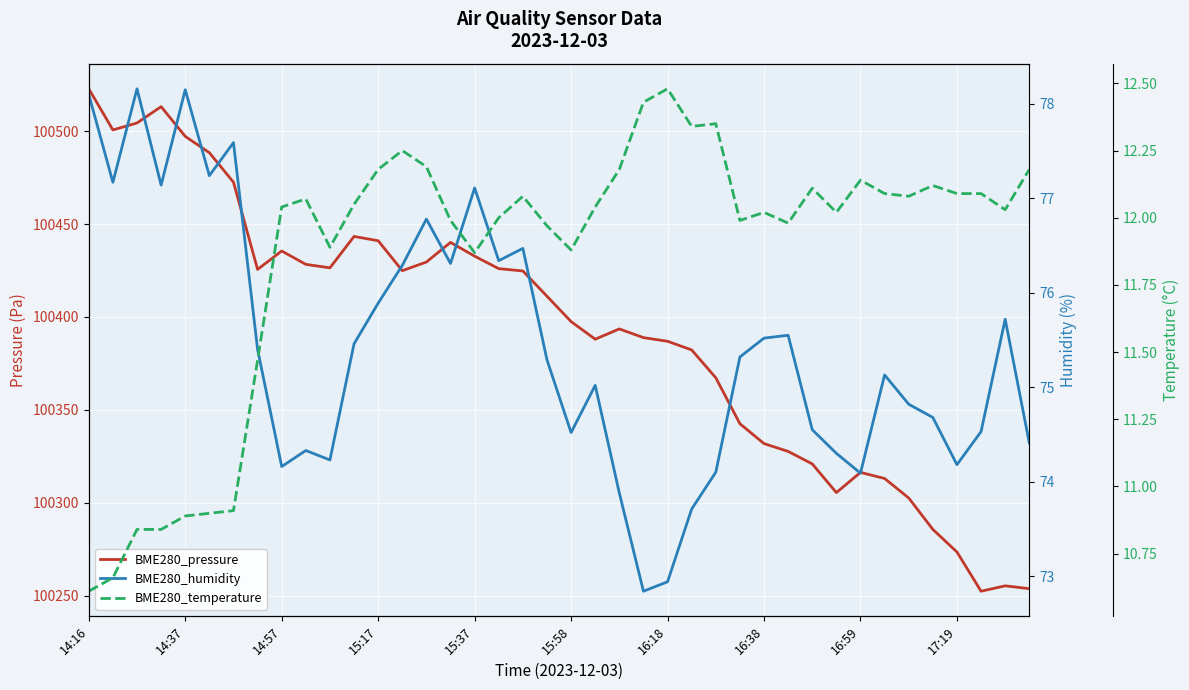

Is this an area chart (filled region under the line)?

No